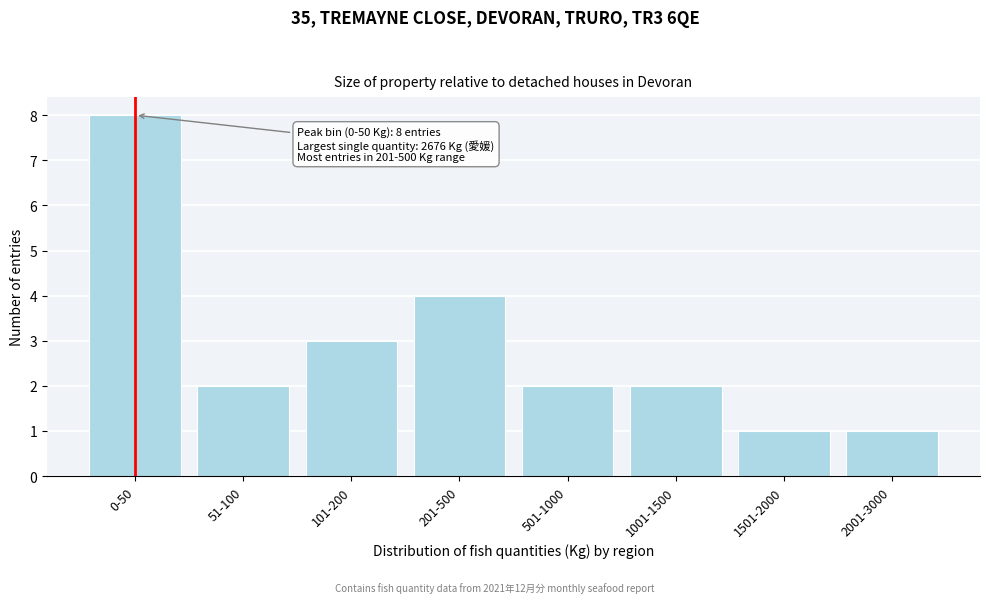

Reading right to left, list all the values displayed in this chart.

2001-3000=1	1501-2000=1	1001-1500=2	501-1000=2	201-500=4	101-200=3	51-100=2	0-50=8